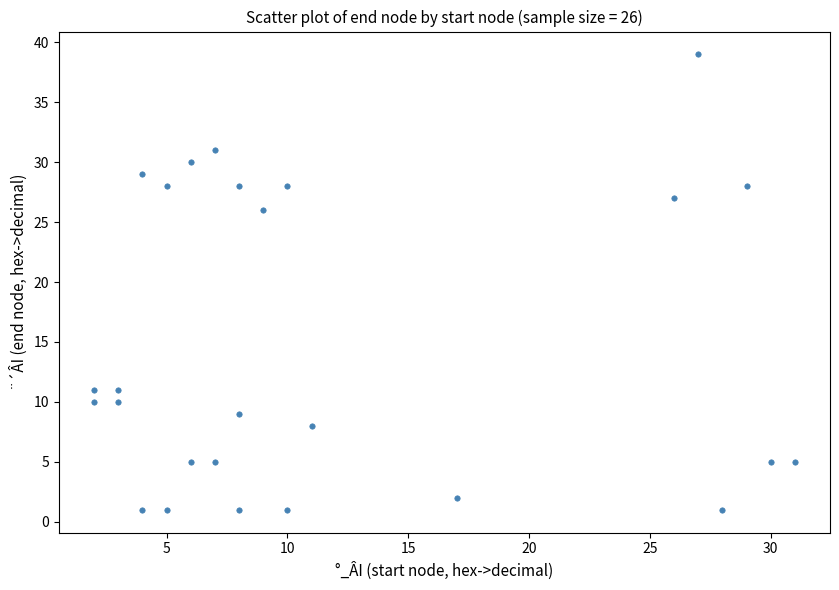

What is the range of X values (max minus min)?

29